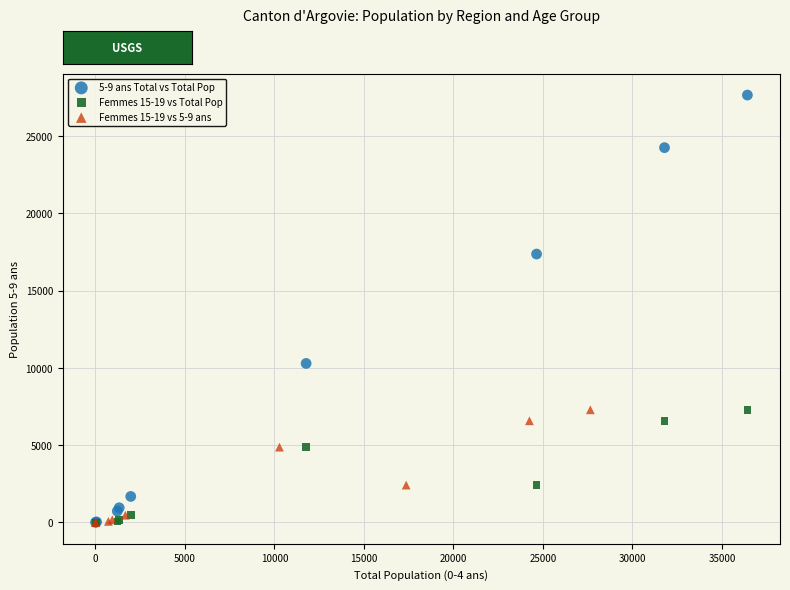

Which series has the widest spread of Y values?

5-9 ans Total vs Total Pop